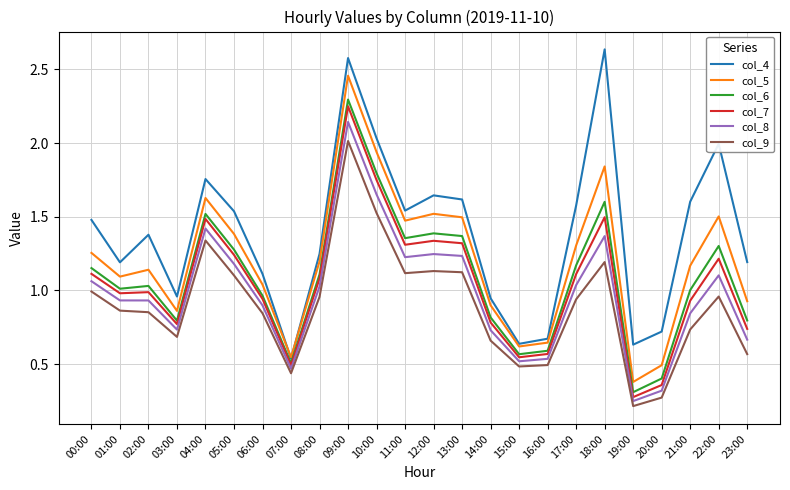

At which category is the sum across all series the highest?

09:00